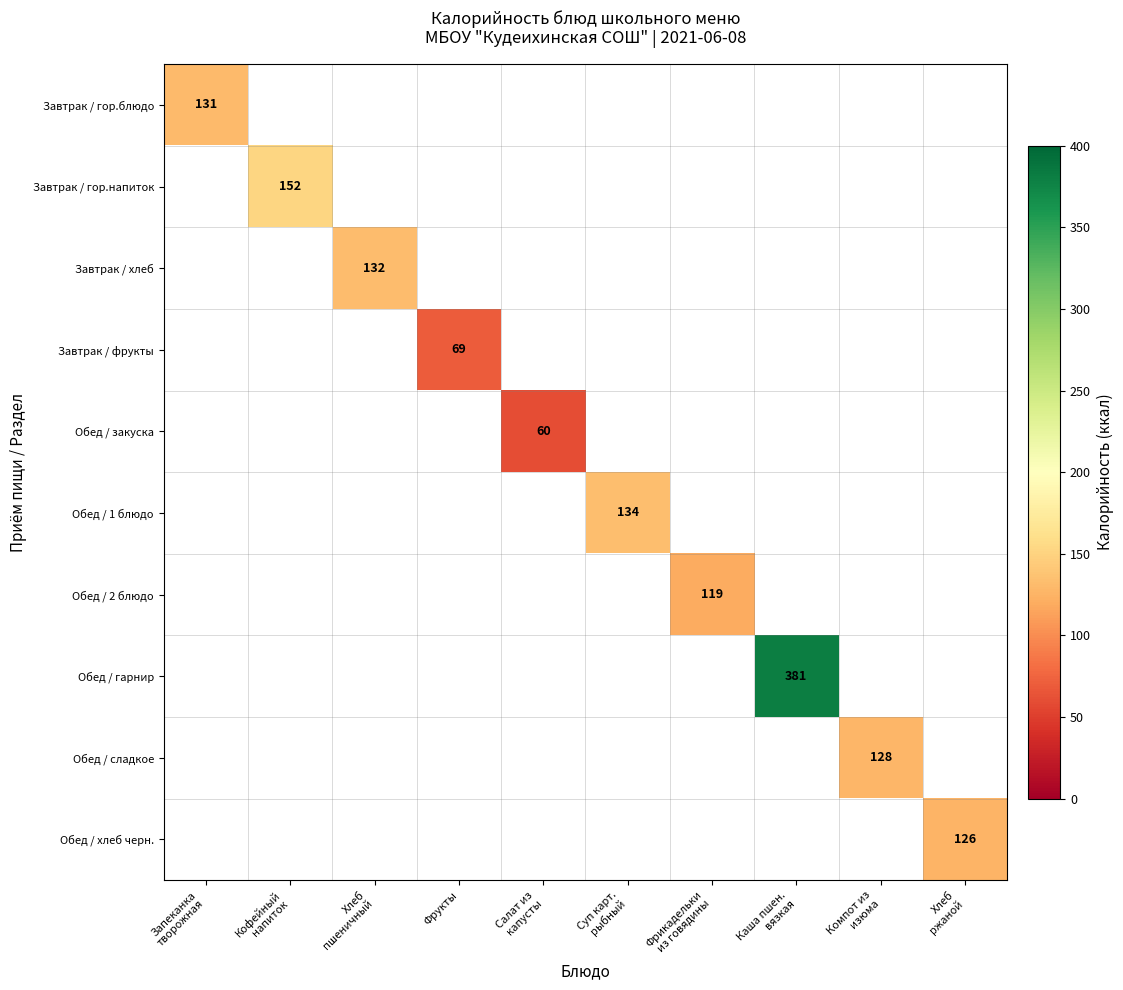

What is the maximum value shown in the chart?

381.0